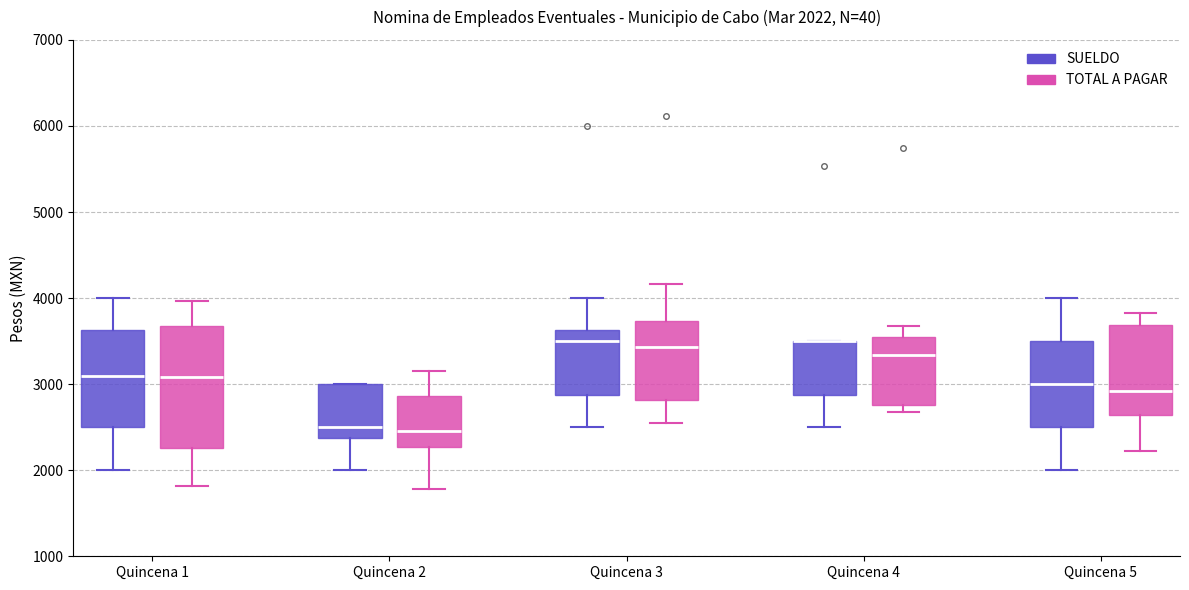

Comparing the boxes themselves (not the whiskers), which one is the tallest?

Quincena 1 (TOTAL A PAGAR)